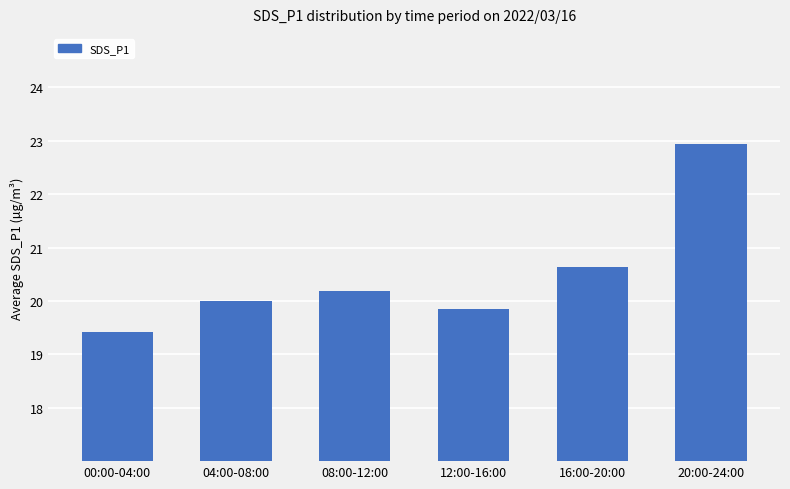

The chart shows a value of 20.2 at 08:00-12:00. True or false?

True